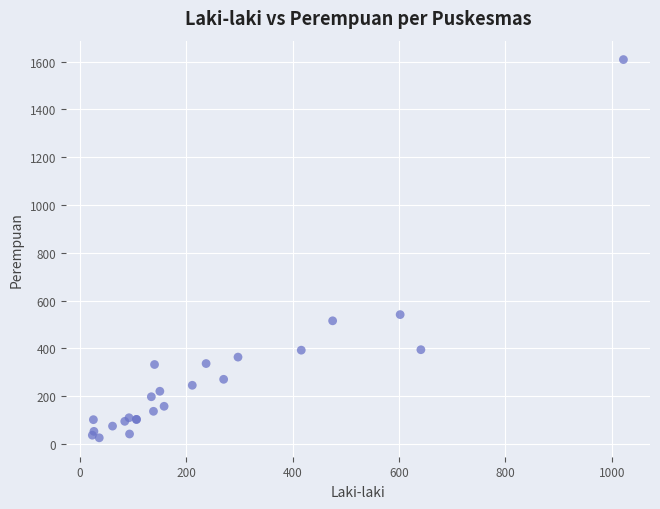

What Y value in the scatter plot is closest to 817?

541